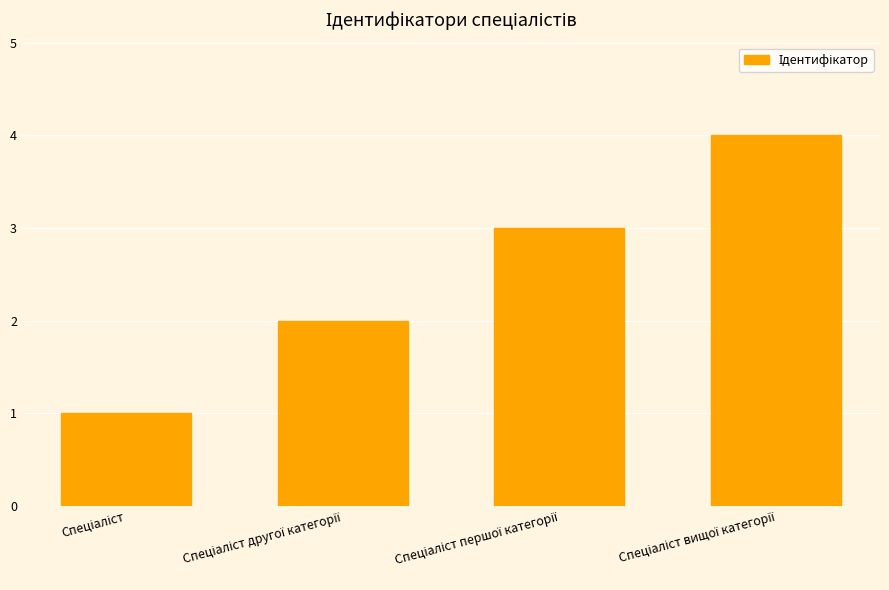

What is the sum of all values?

10